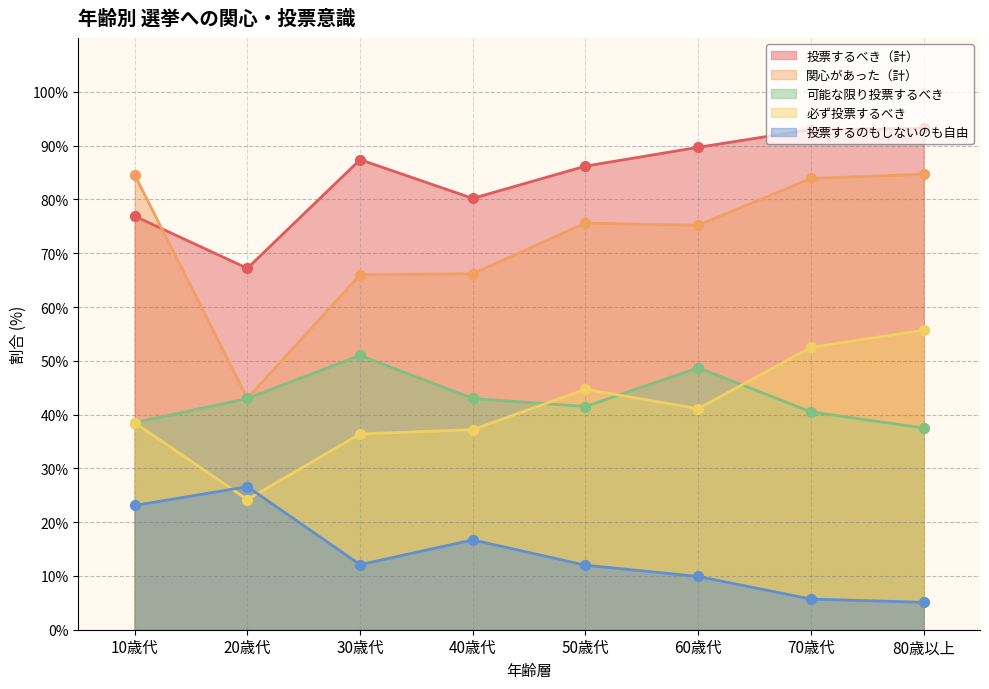

Which series has the largest total across all categories?

投票するべき（計）